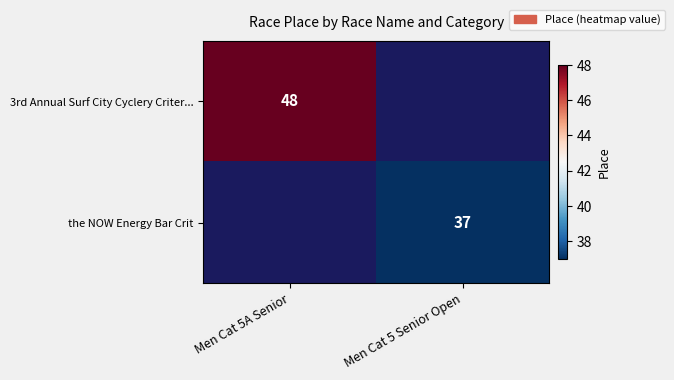

Is the value of 3rd Annual Surf City Cyclery Criter... at Men Cat 5A Senior greater than the value of the NOW Energy Bar Crit at Men Cat 5 Senior Open?

Yes